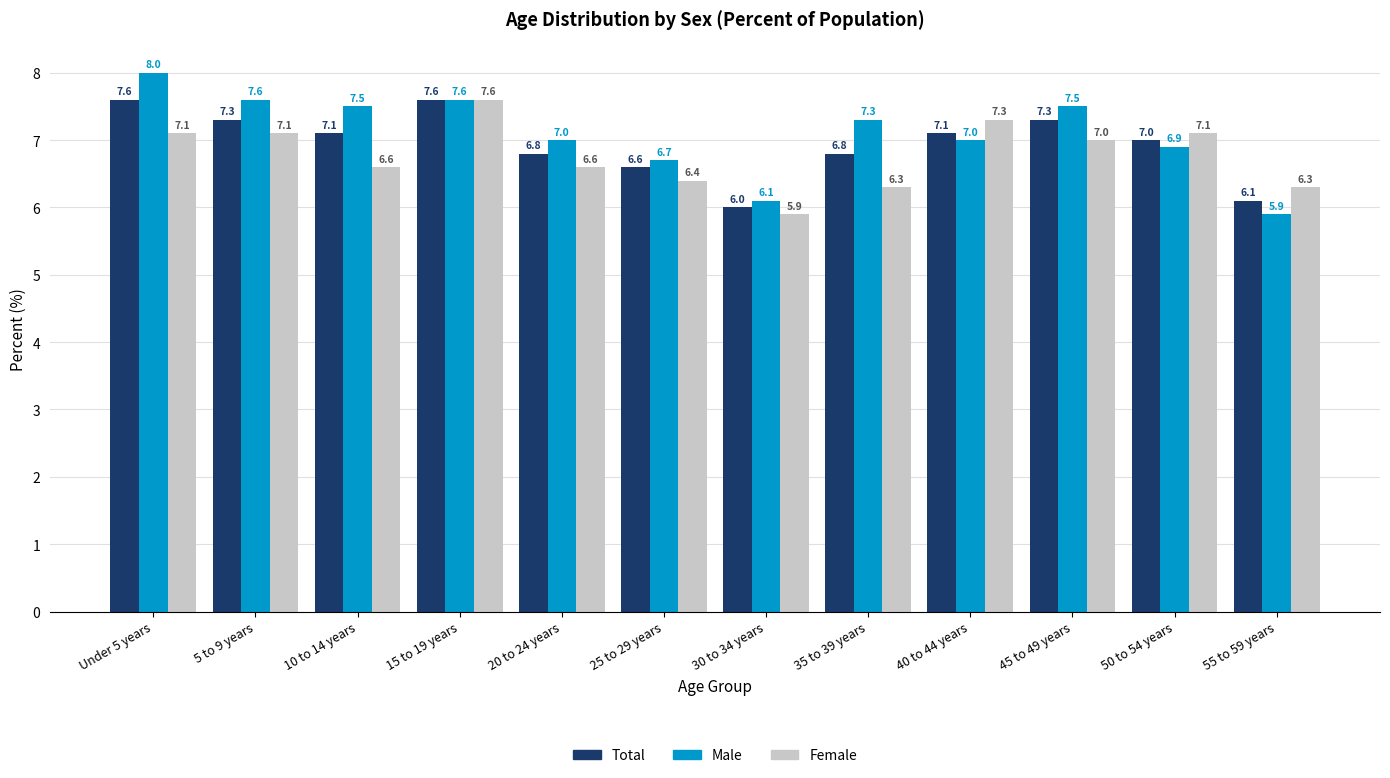

What is the difference between the highest and lowest values at 40 to 44 years?

0.3